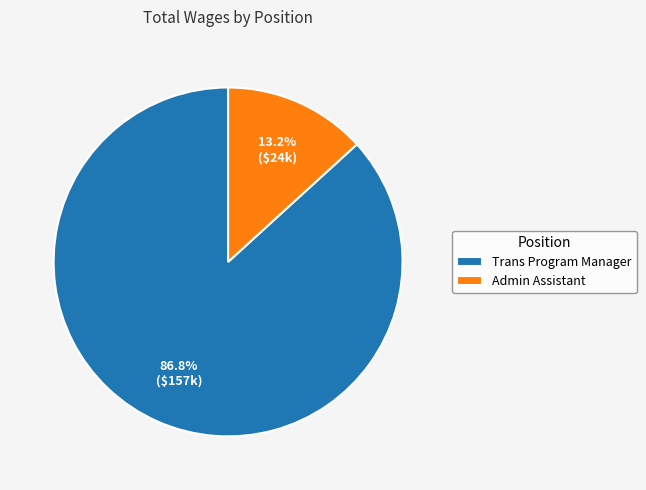

How many segments does this pie chart have?

2